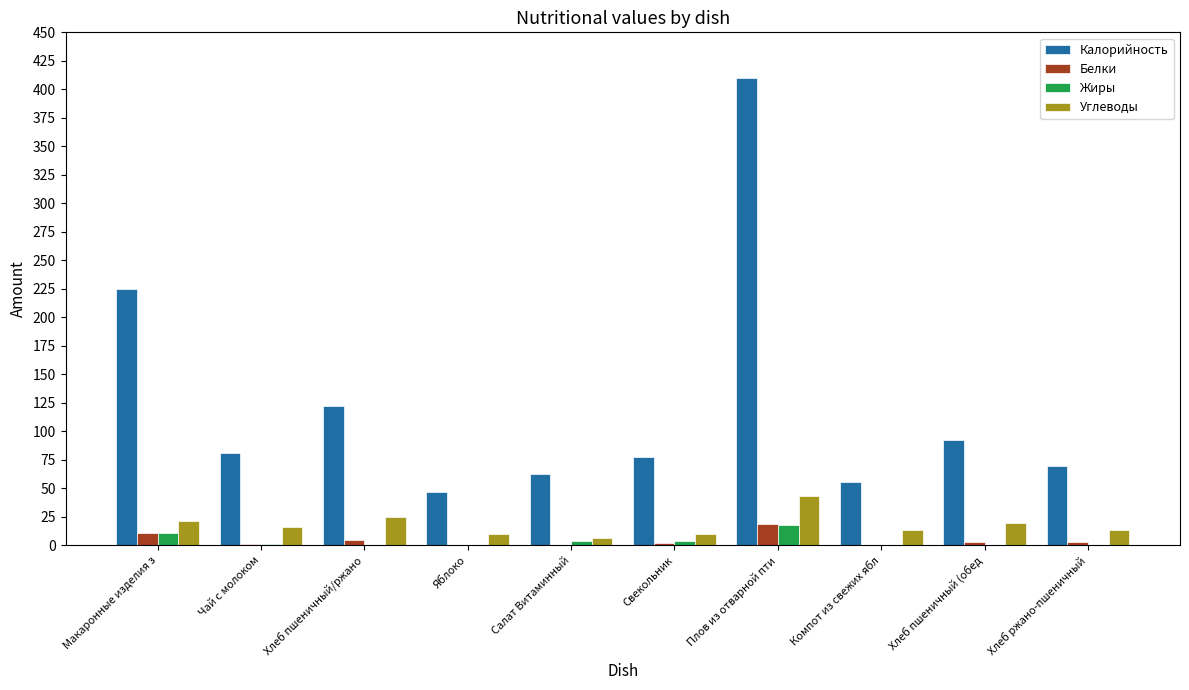

What is the sum of all Белки values?

42.1